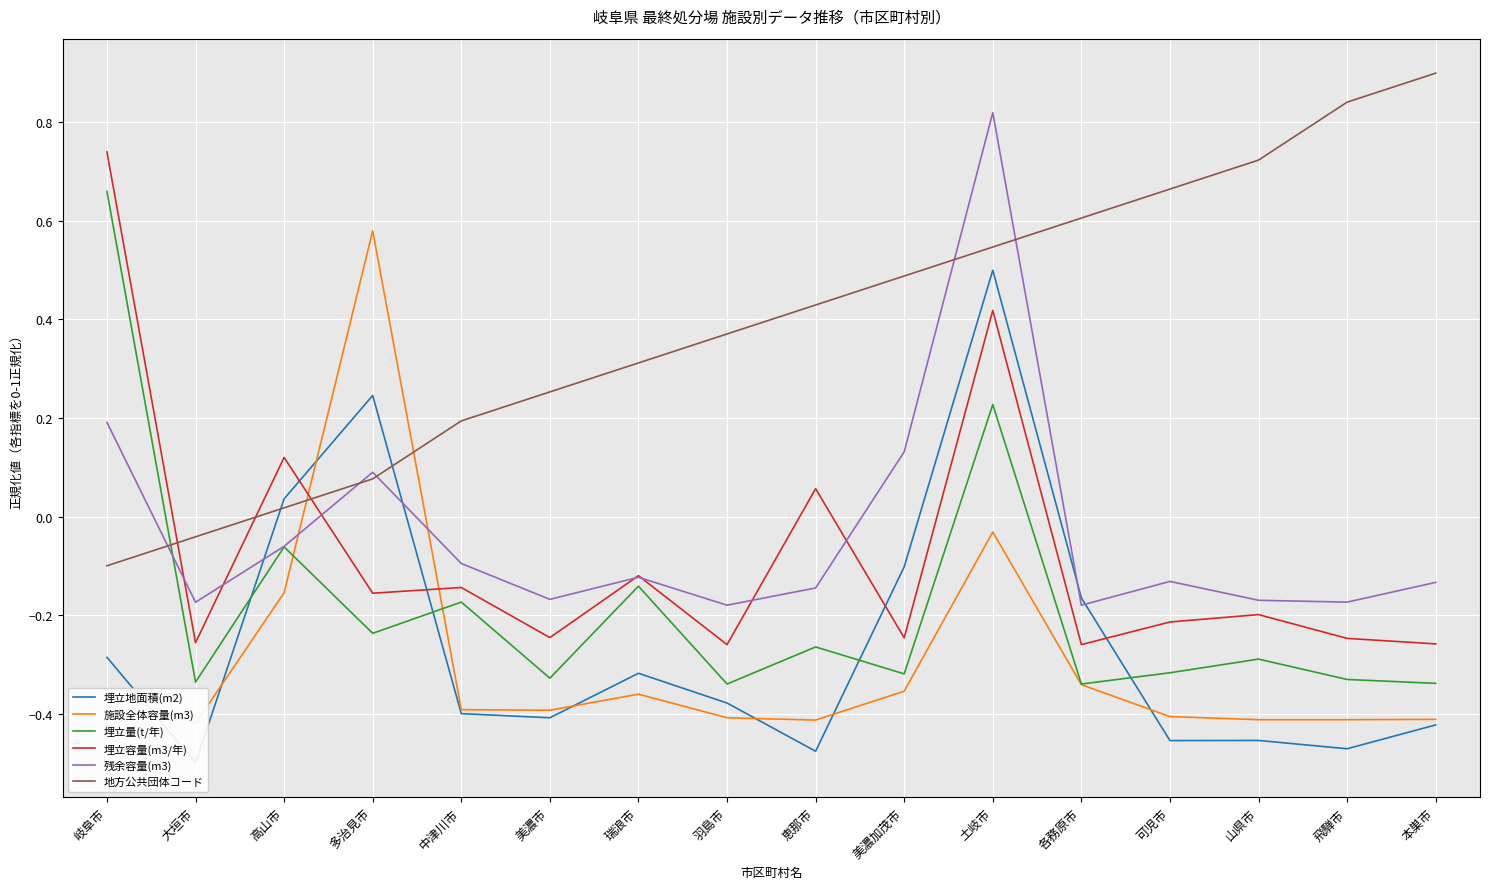

How many values in the 埋立容量(m3/年) series are below 0?

12